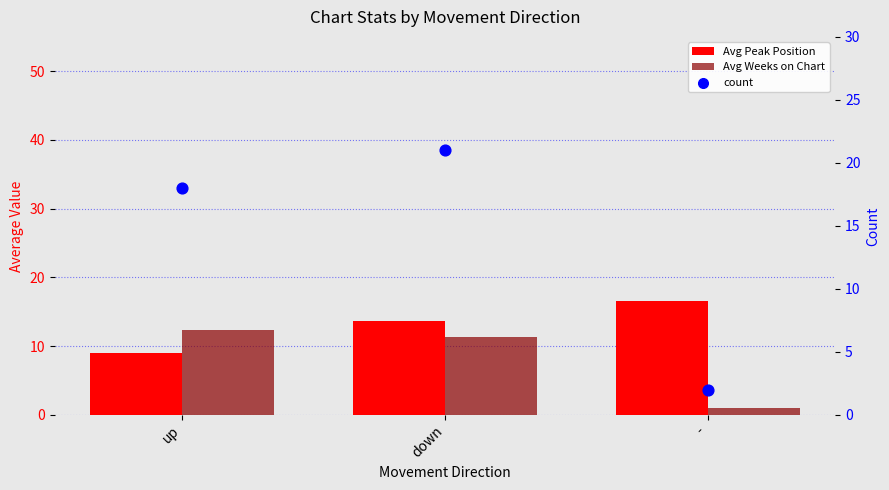

What is the total value across all series at -?

19.5